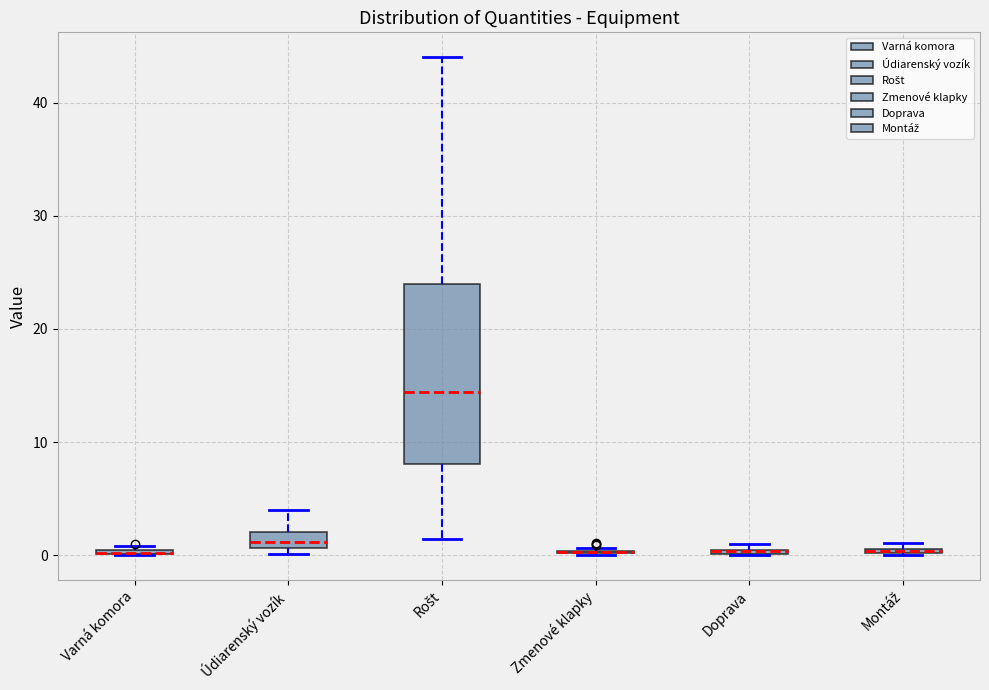

Which box is the tallest, from its lower edge to its upper edge?

Rošt